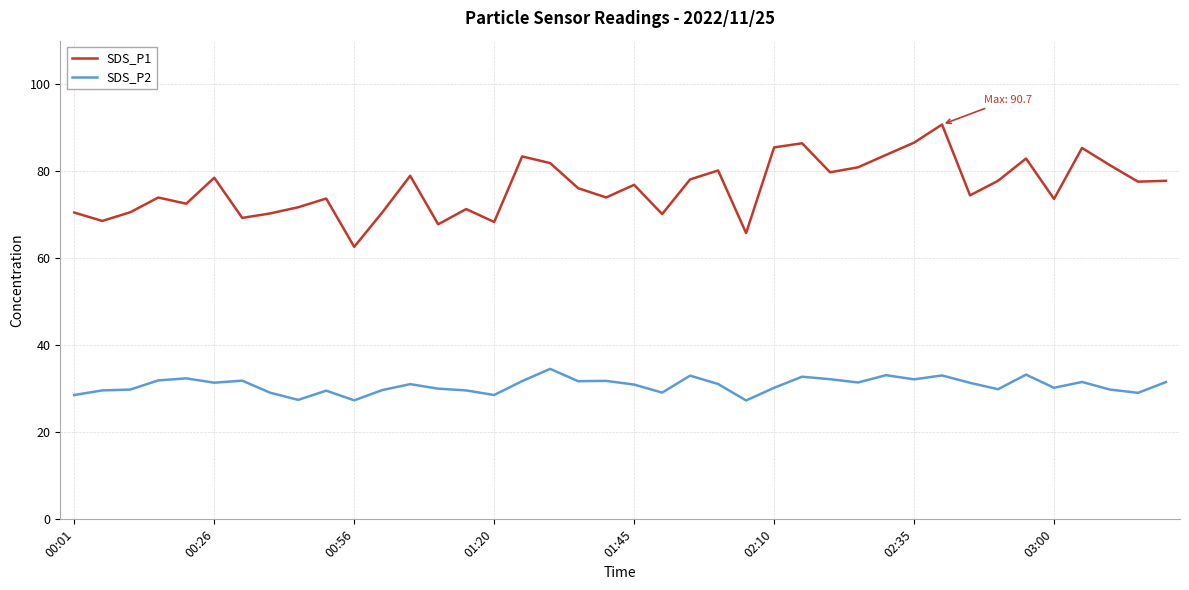

List the series in order of their overall mean, highest first.

SDS_P1, SDS_P2